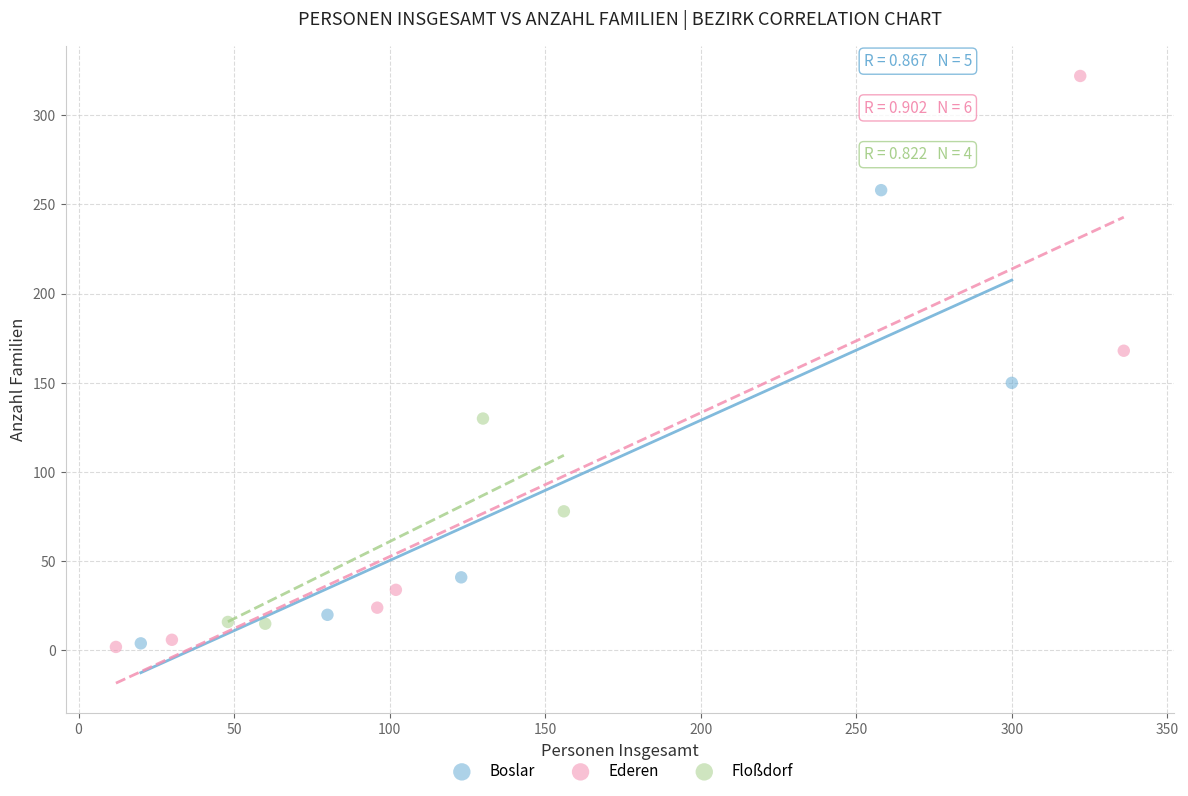

Which series has the largest Y range (max minus min)?

Ederen